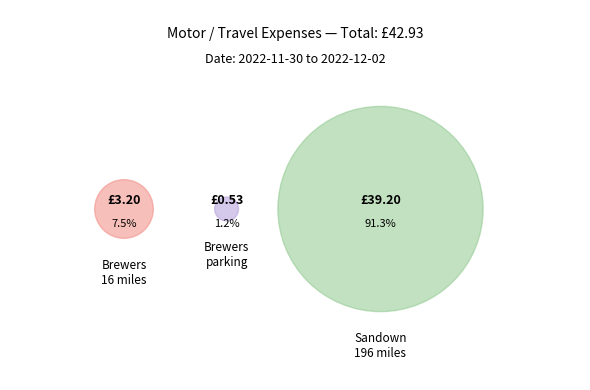

How many segments does this pie chart have?

3